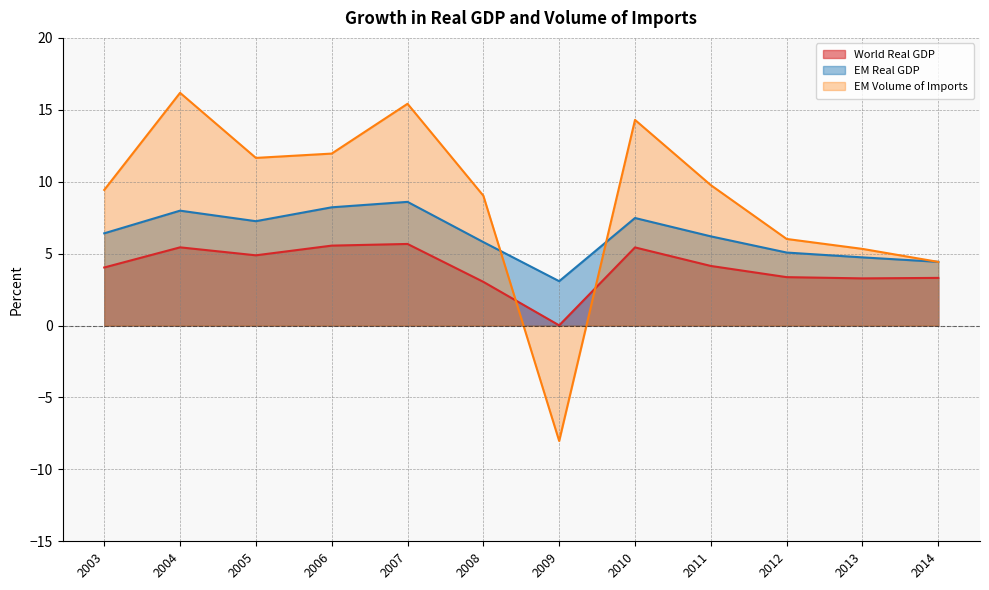

True or false: EM Volume of Imports has more than 2 points higher than both neighbors.

True